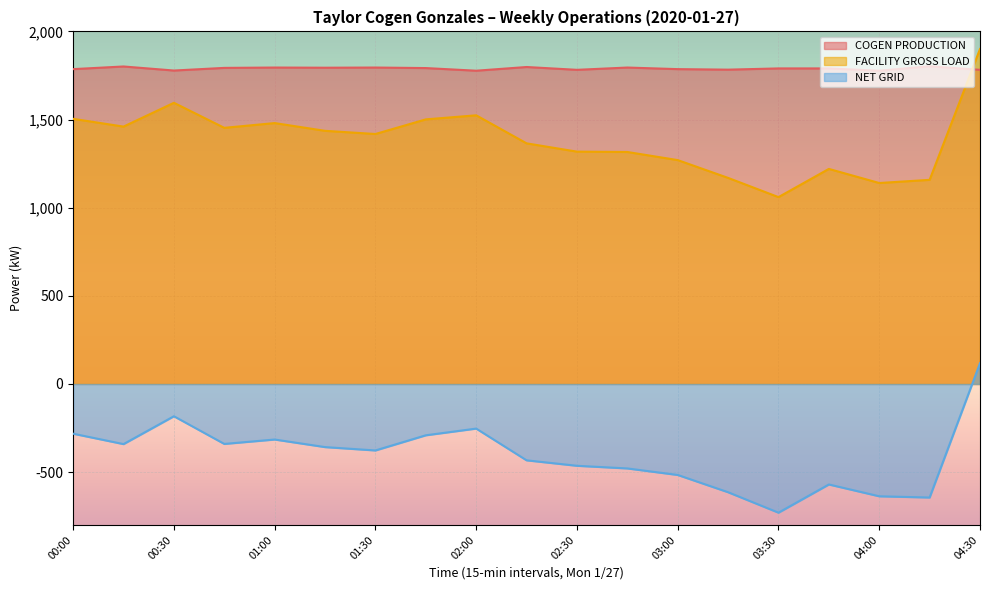

The value of COGEN PRODUCTION at 02:45 is 2479. True or false?

False